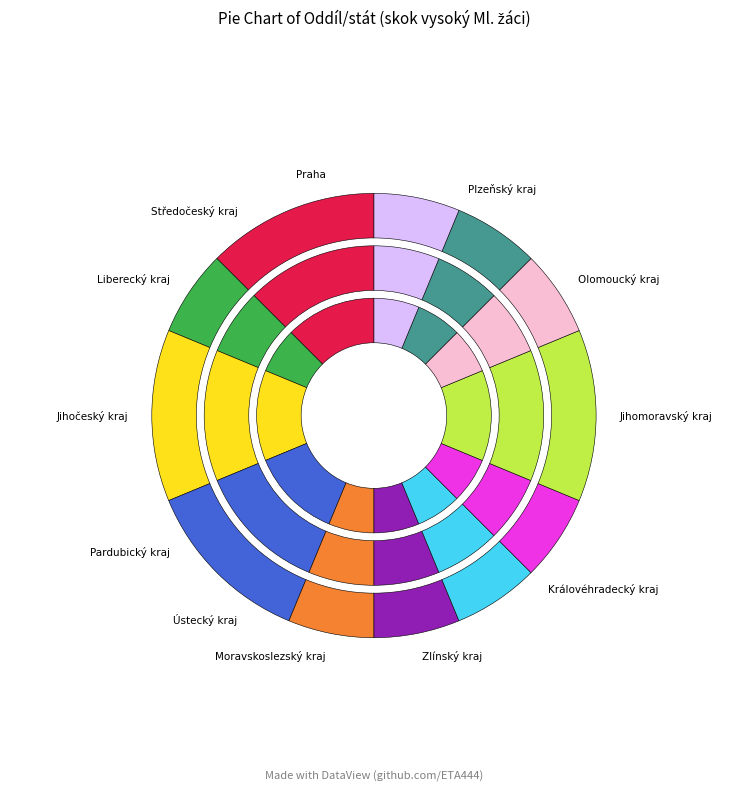

To the nearest percent, what is the combined percentage of Středočeský kraj and Moravskoslezský kraj?

12%